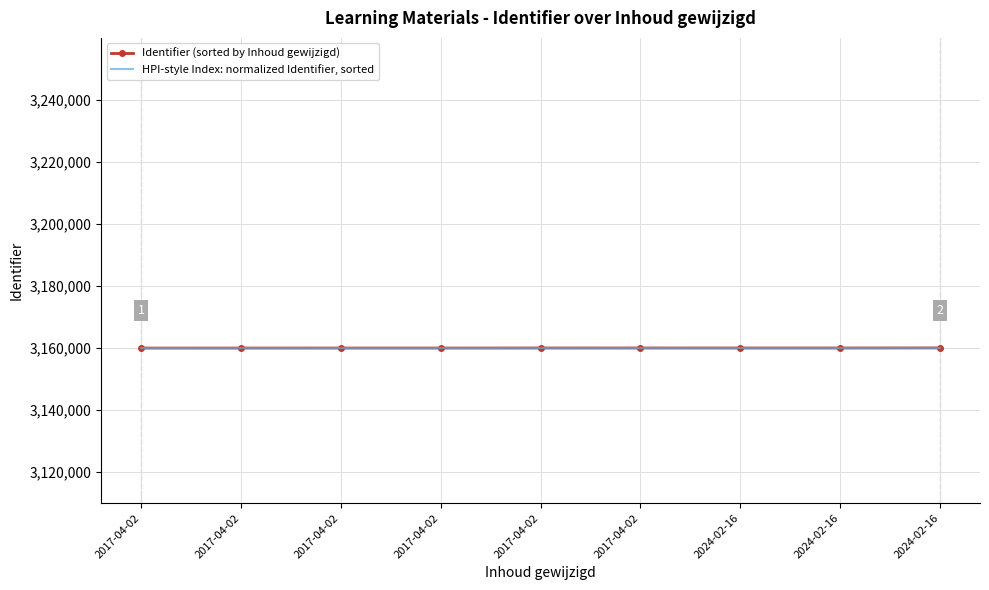

In HPI-style Index: normalized Identifier, sorted, how many points are lower than both neighbors (excluding endpoints)?

1